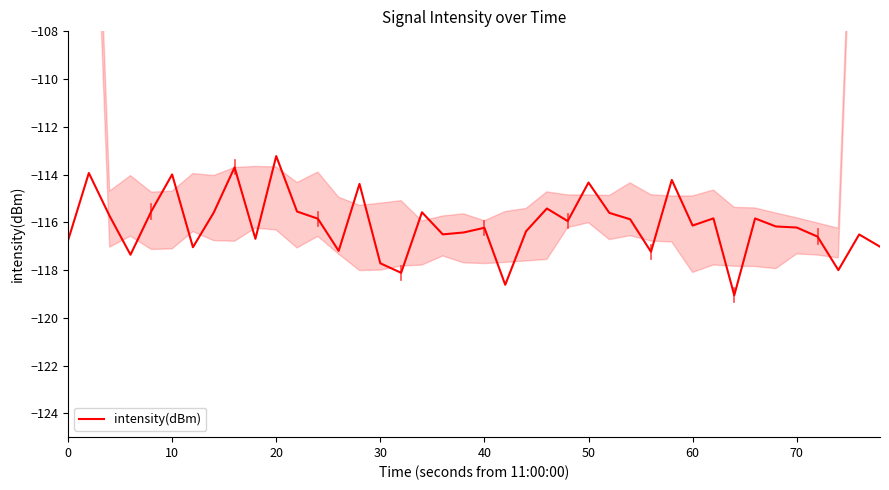

What is the smallest value displayed?

-119.1